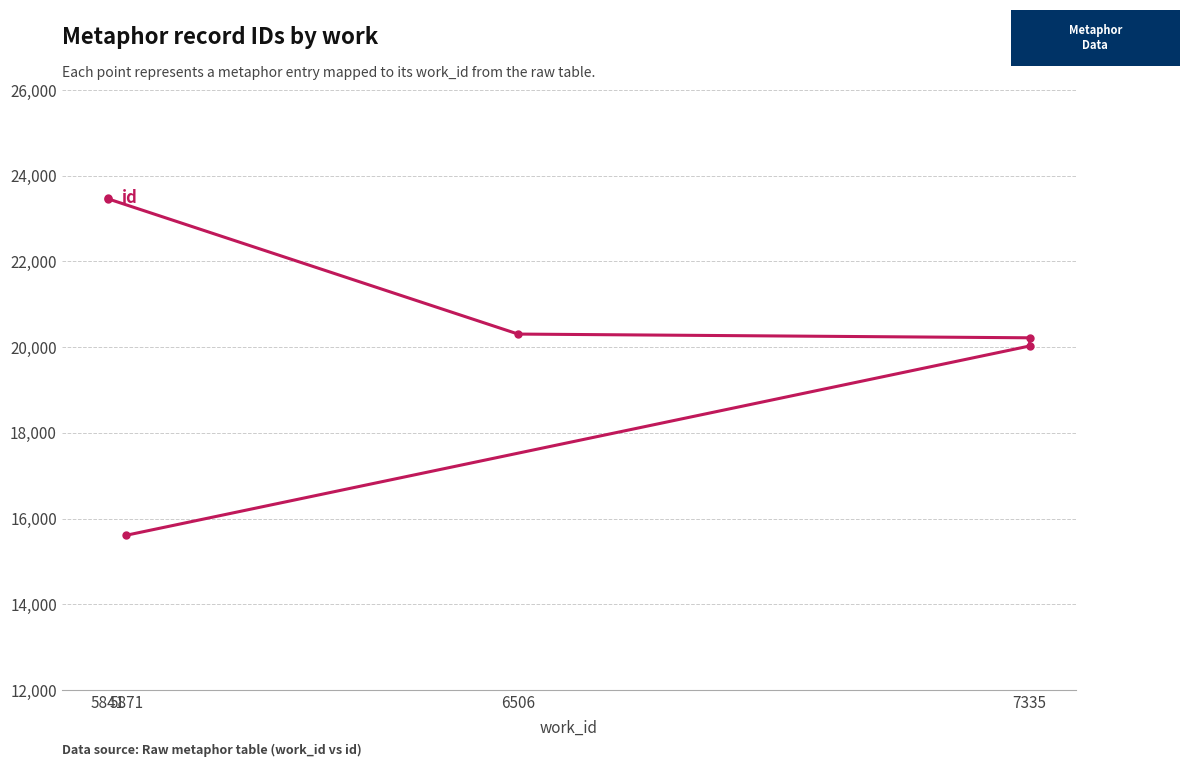

What is the difference between the maximum and second lowest values?

3457